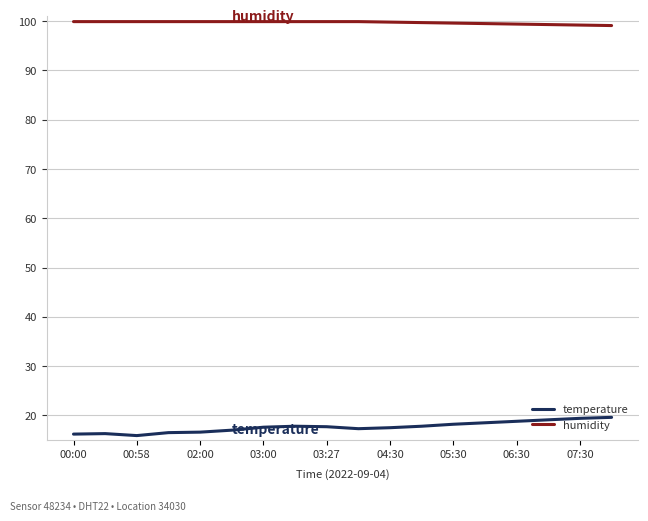

How many lines are shown in the chart?

2